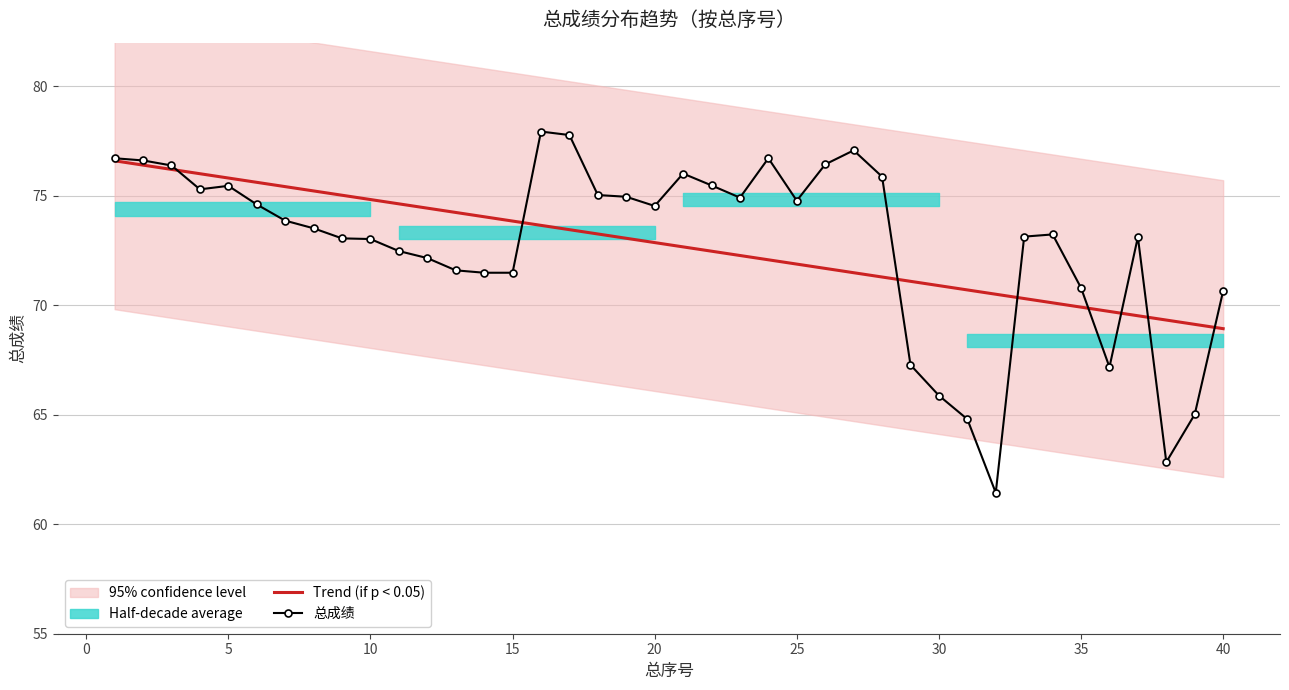

How many lines are shown in the chart?

2